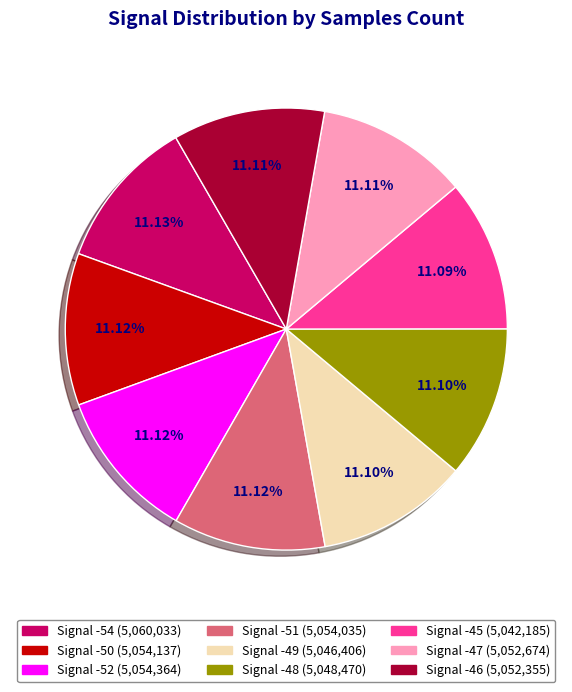

To the nearest percent, what percentage of the pie is Signal -51?

11%